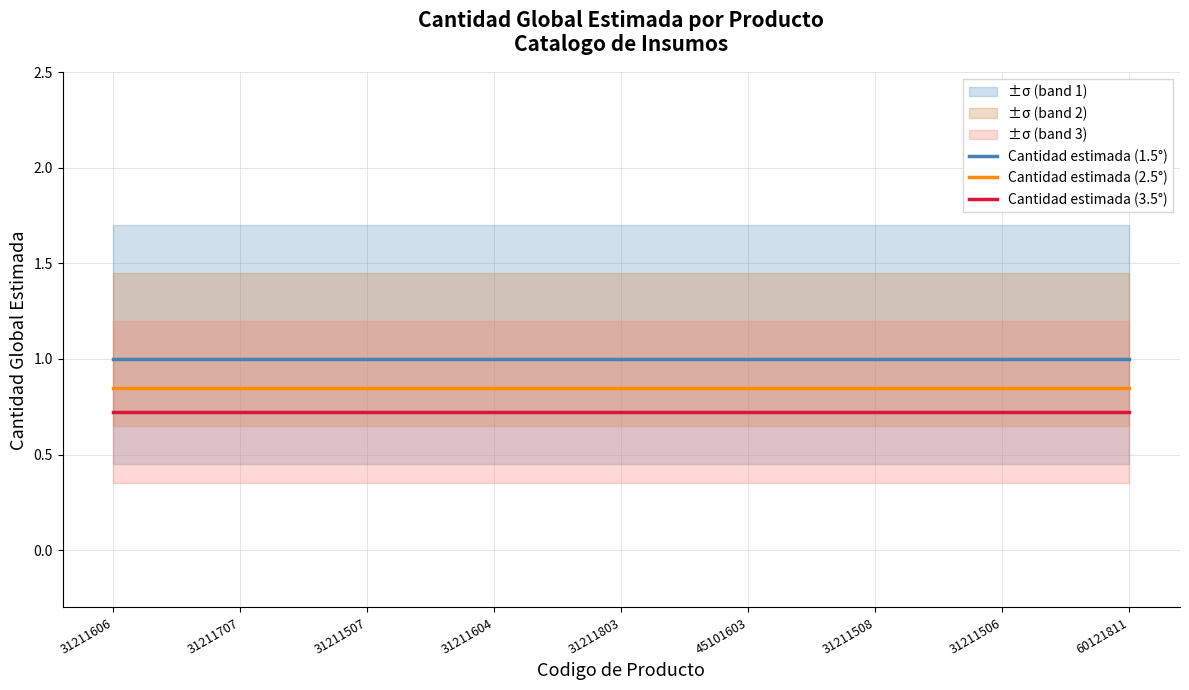

True or false: Cantidad estimada (2.5°) has more than 1 points higher than both neighbors.

False